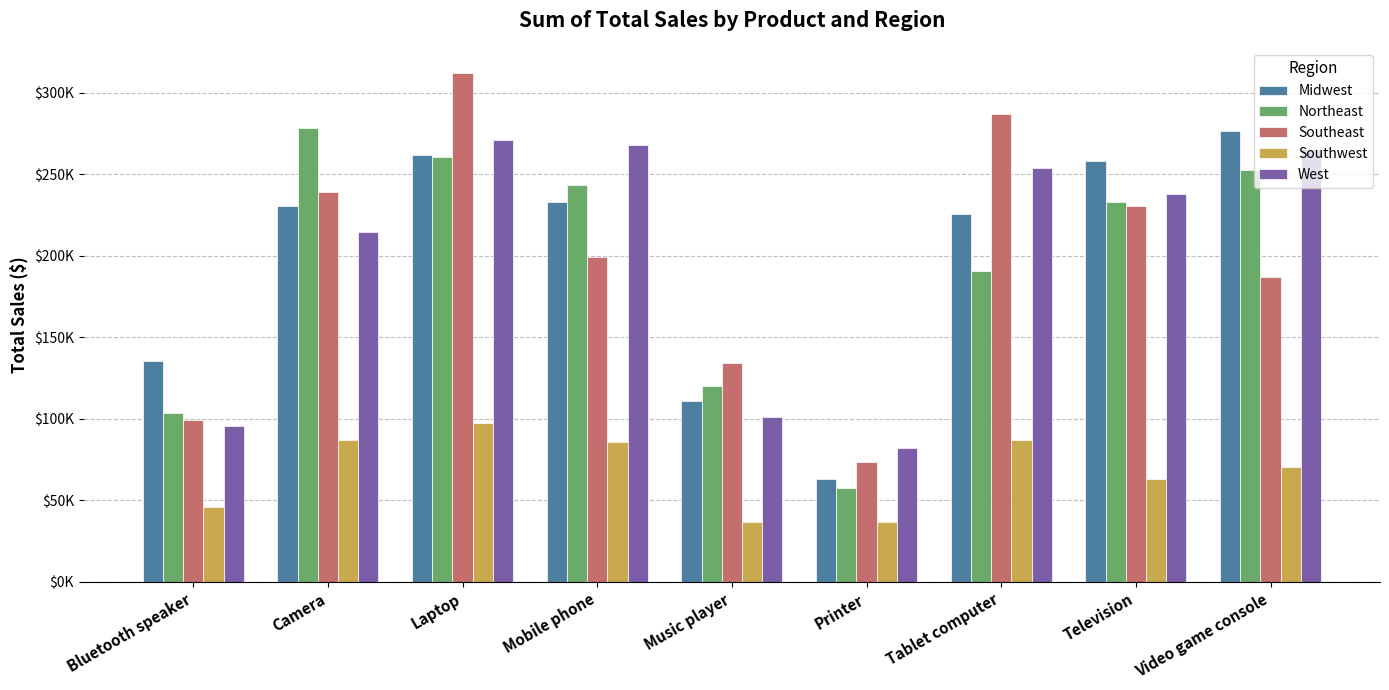

What are all the series names shown in the legend?

Midwest, Northeast, Southeast, Southwest, West